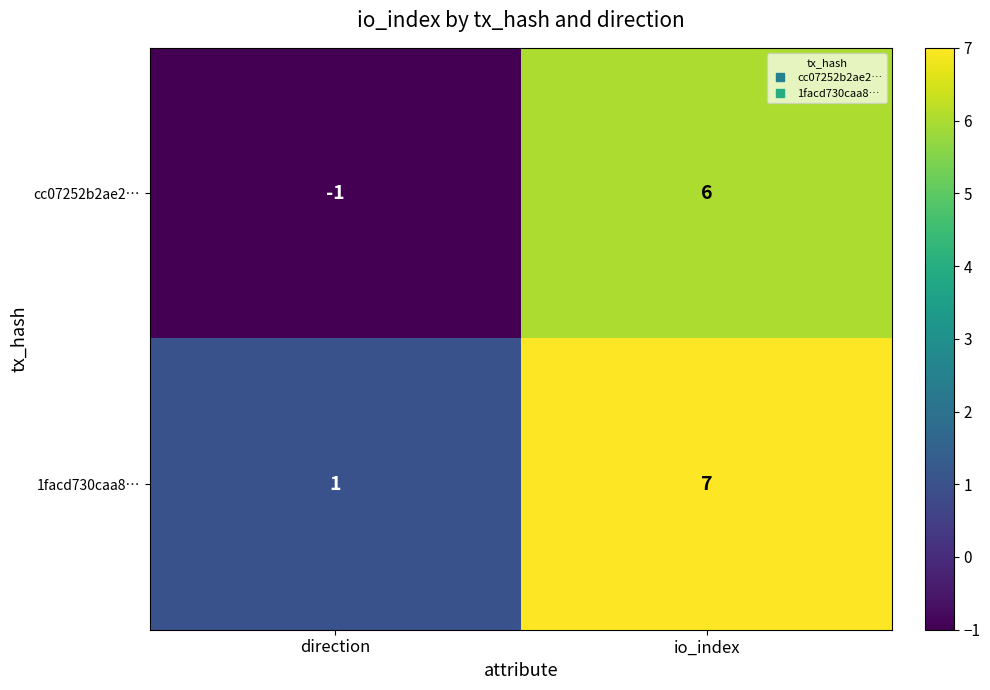

Which series changed the most between direction and io_index?

cc07252b2ae2…